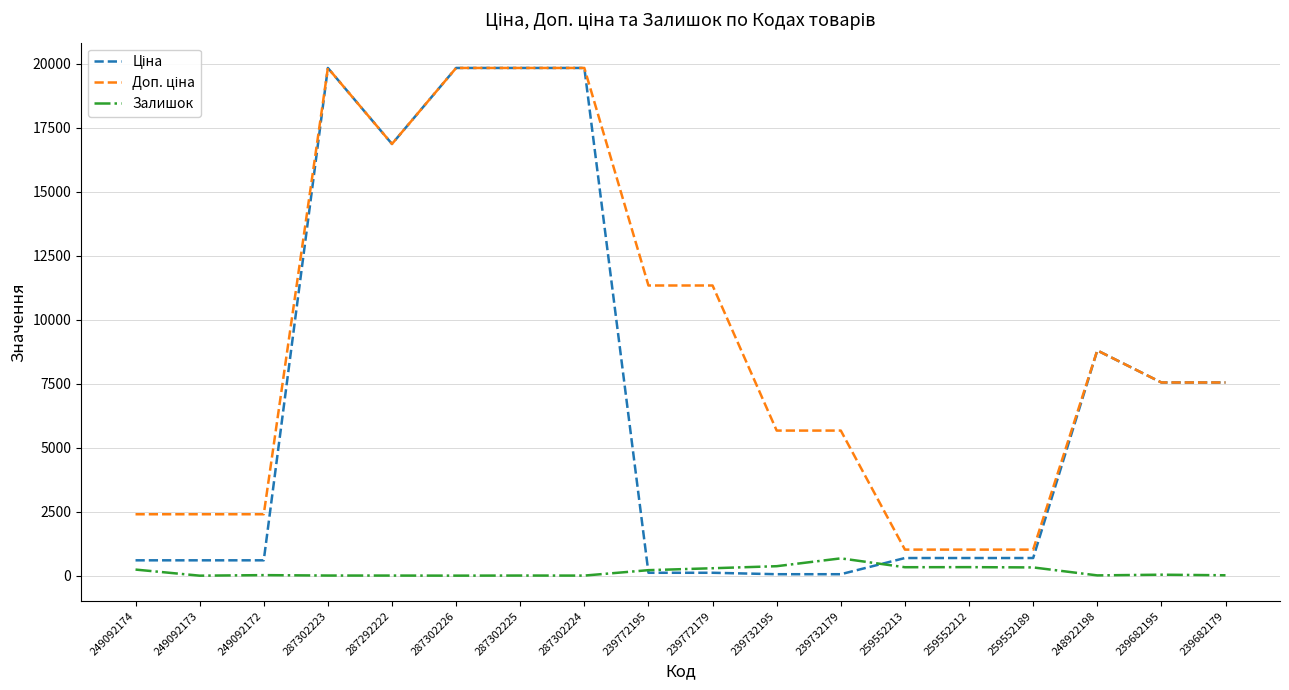

In Ціна, how many points are higher than both neighbors (excluding endpoints)?

2